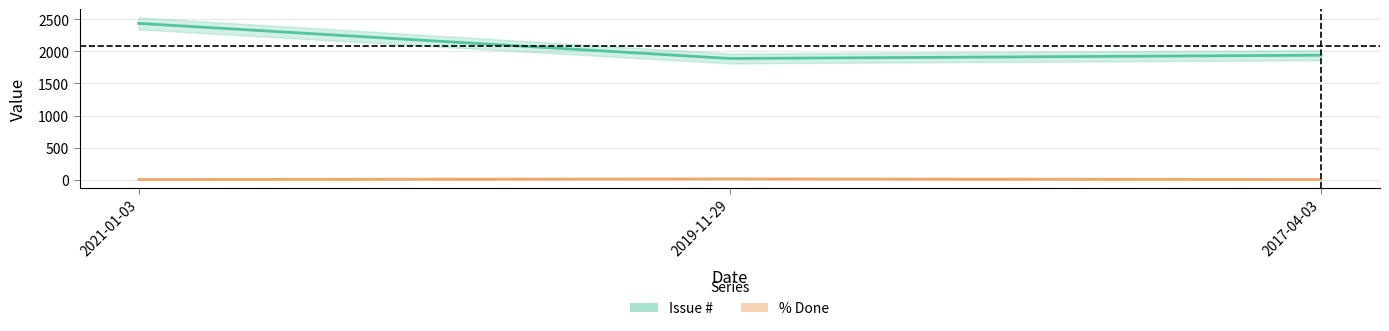

Is it true that Issue # equals 1239 at 2017-04-03?

False